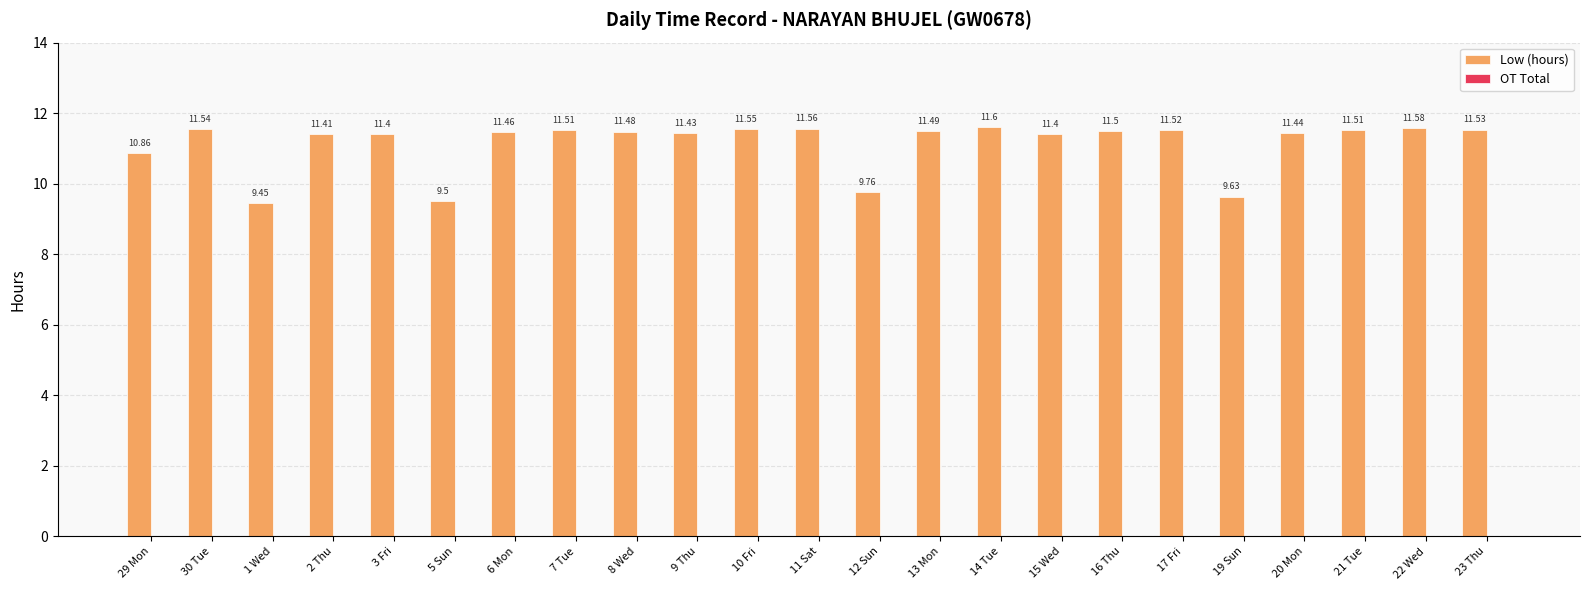

How many bars are there in total?

23